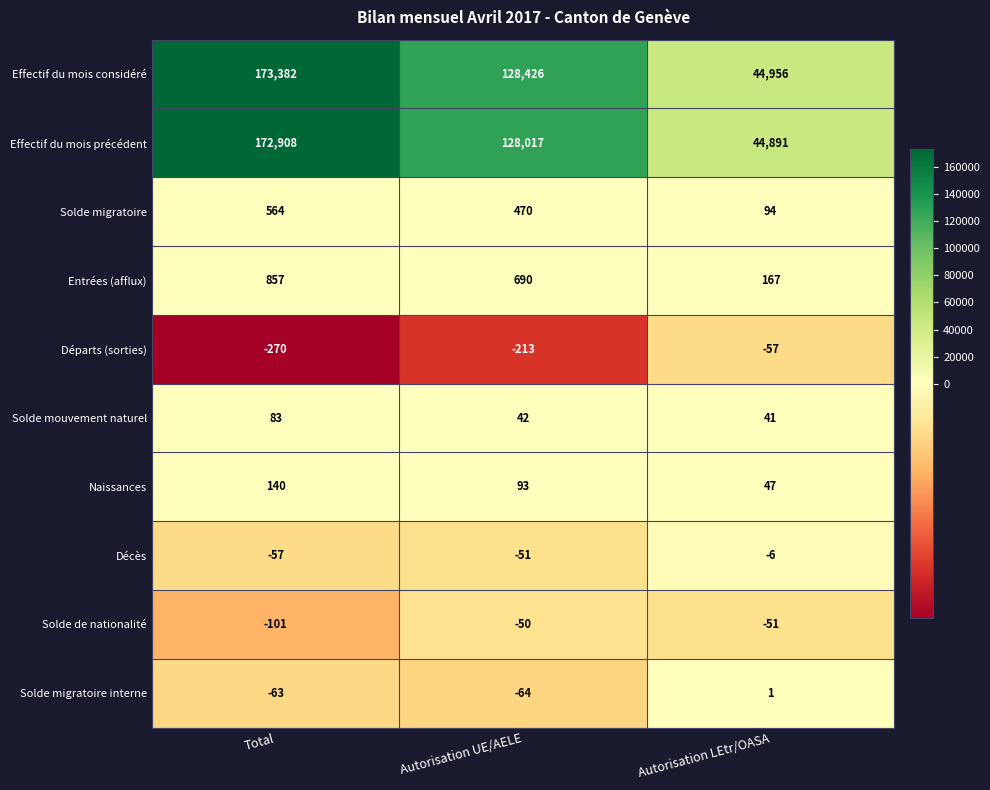

Is it true that Décès equals -1 at Autorisation LEtr/OASA?

False